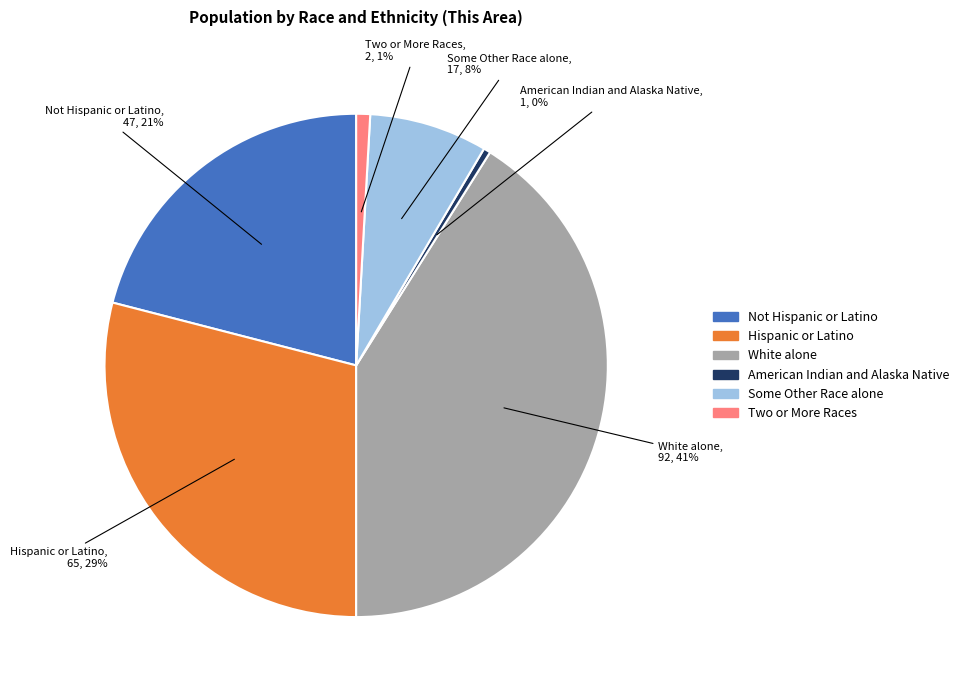

Is there any slice that represents more than half of the pie?

No